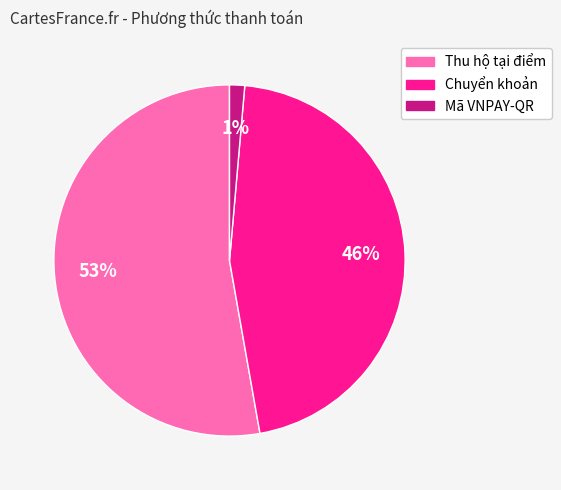

Does any single category account for the majority?

Yes